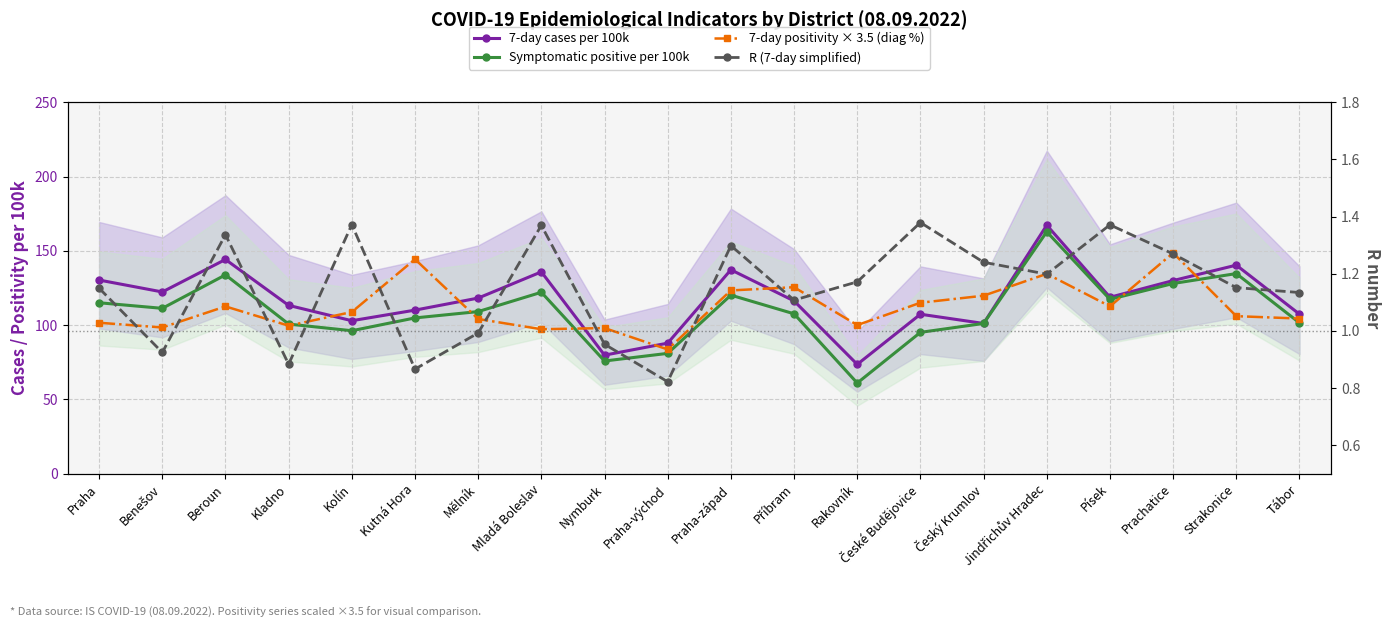

The R (7-day simplified) series shows 0.7 at Praha. True or false?

False